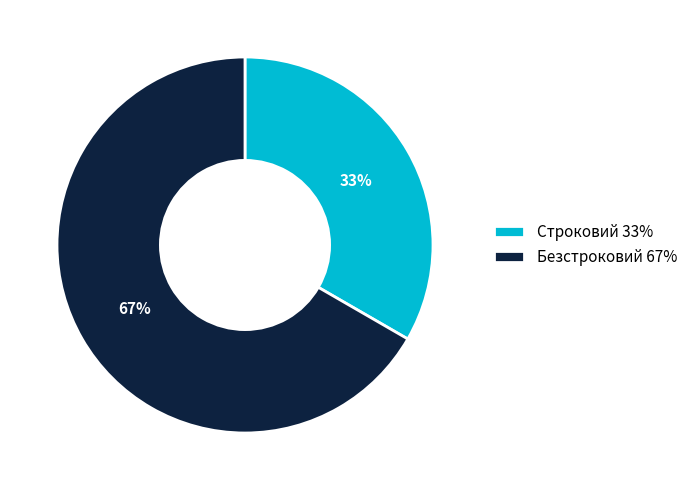

To the nearest percent, what is the average slice percentage?

50%